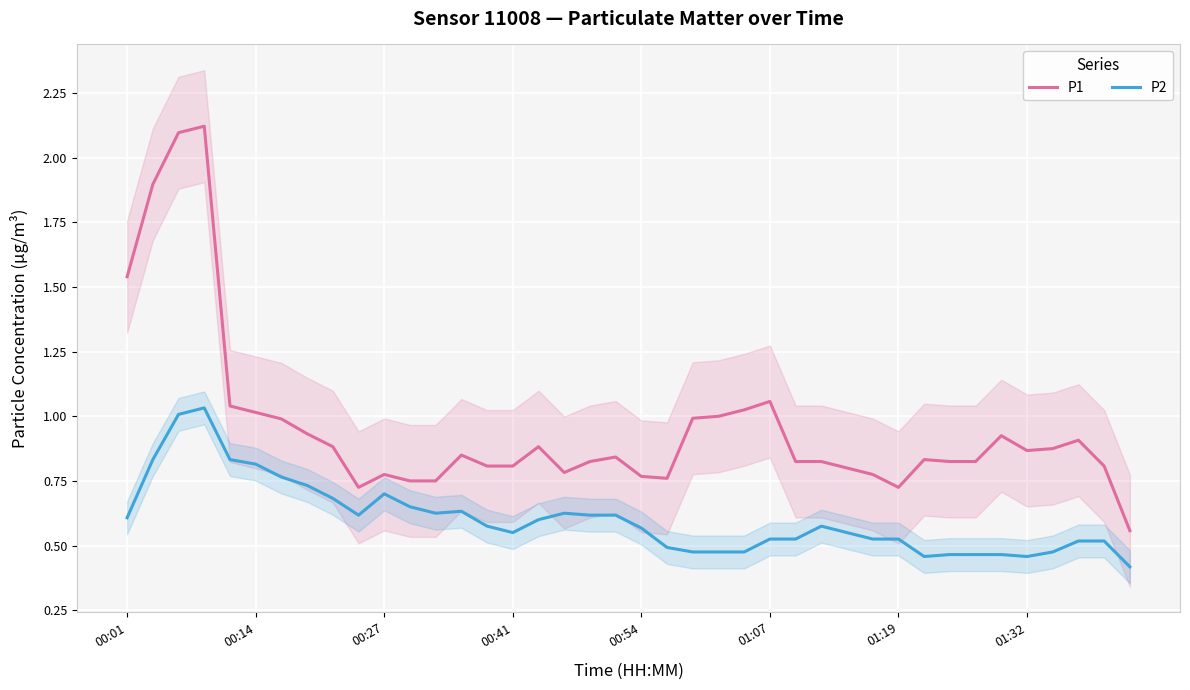

Does the chart display data point markers on the line(s)?

No